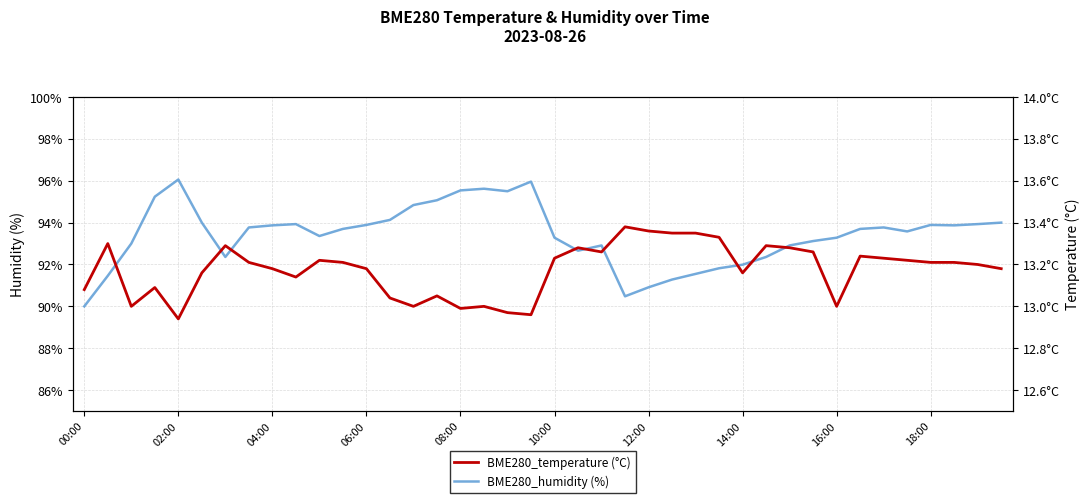

Which series has the largest total across all categories?

BME280_humidity